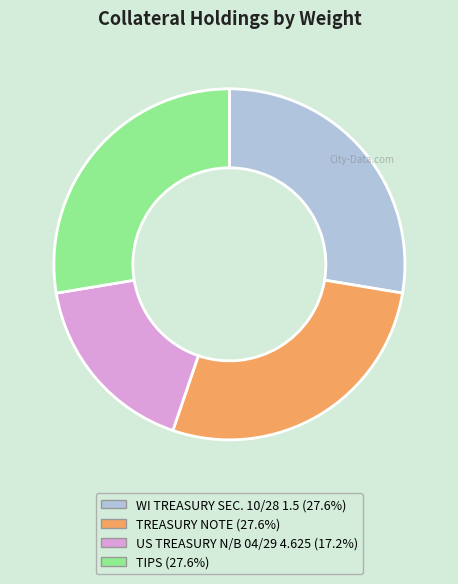

How many slices are in this pie chart?

4